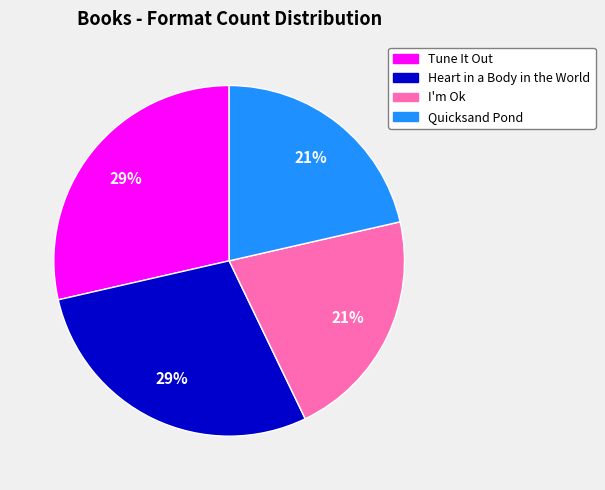

To the nearest percent, what is the combined percentage of Heart in a Body in the World and Quicksand Pond?

50%